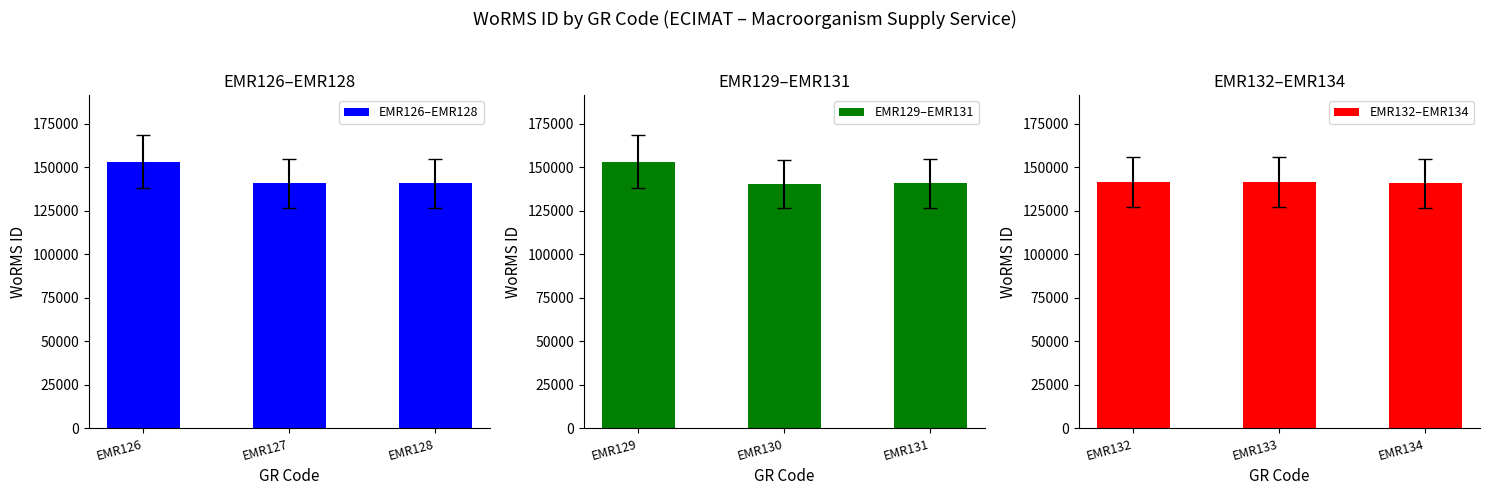

What is the highest value of the EMR129–EMR131 series?

153087